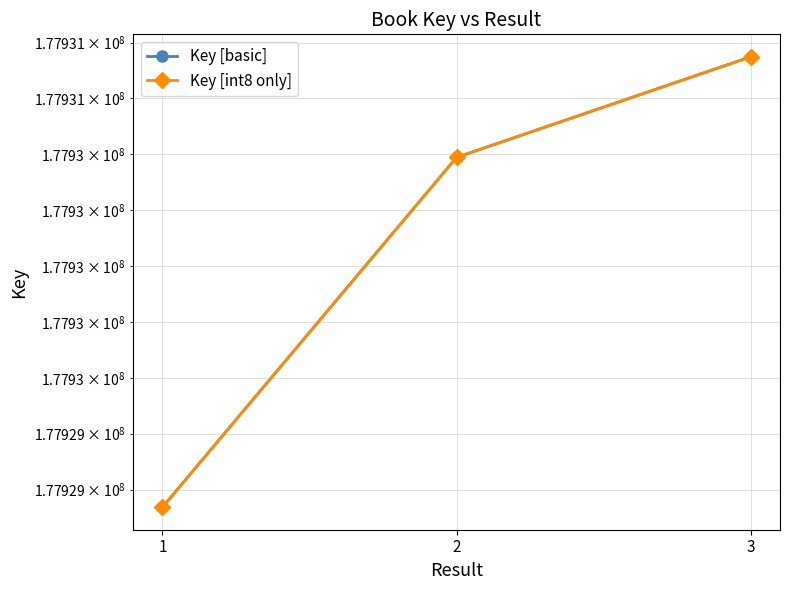

The value of Key [basic] at 3 is 250405393. True or false?

False